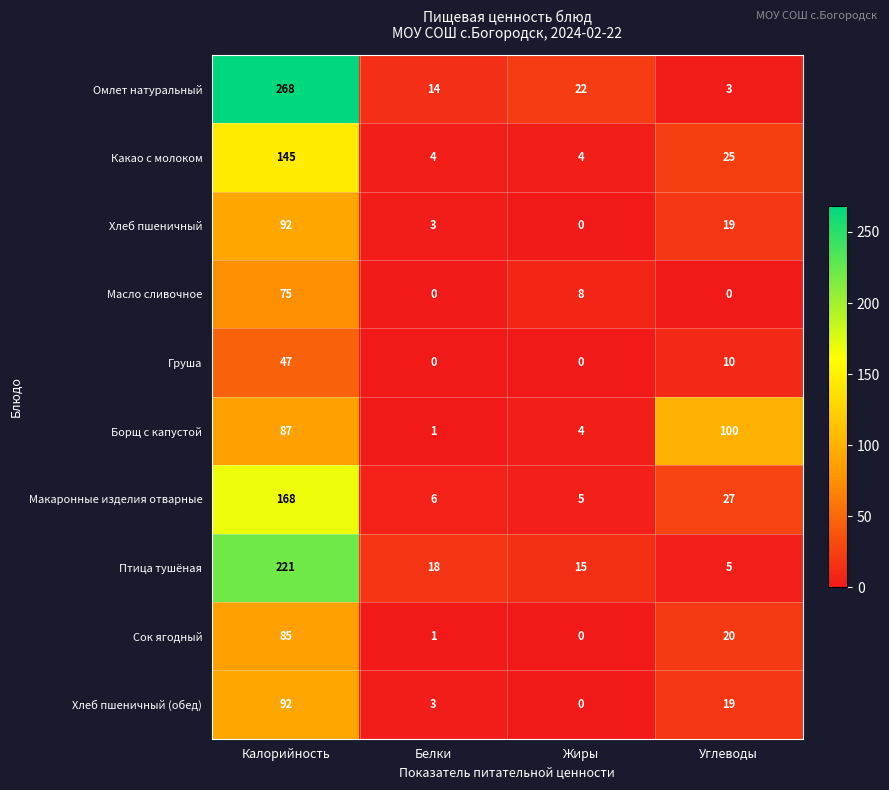

What is the total value across all series at Углеводы?

228